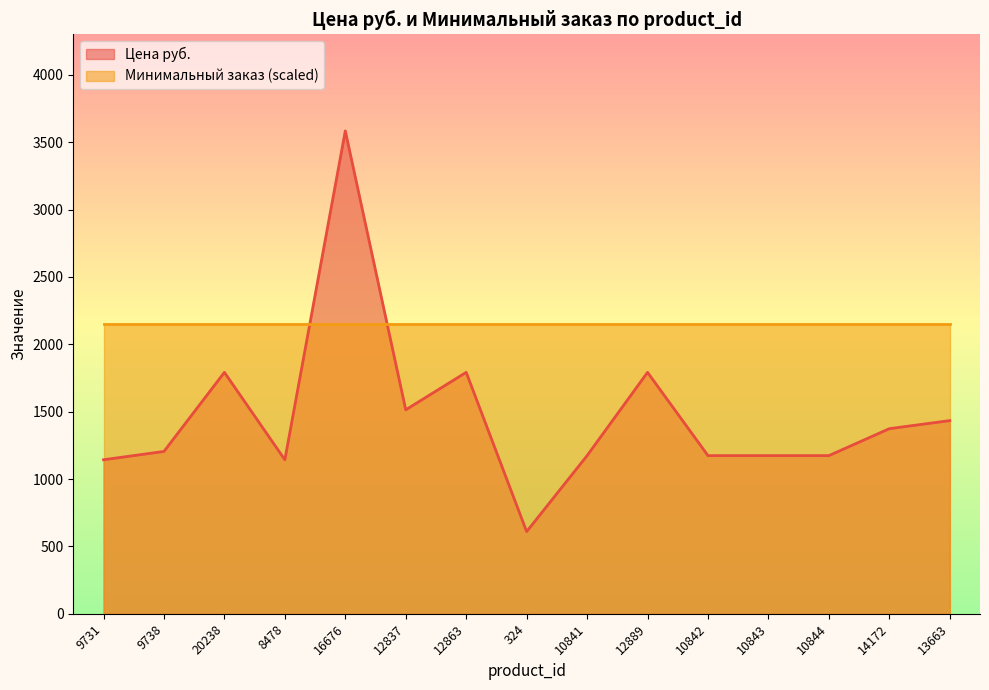

How many points are lower than both their immediate neighbors (excluding endpoints)?

3